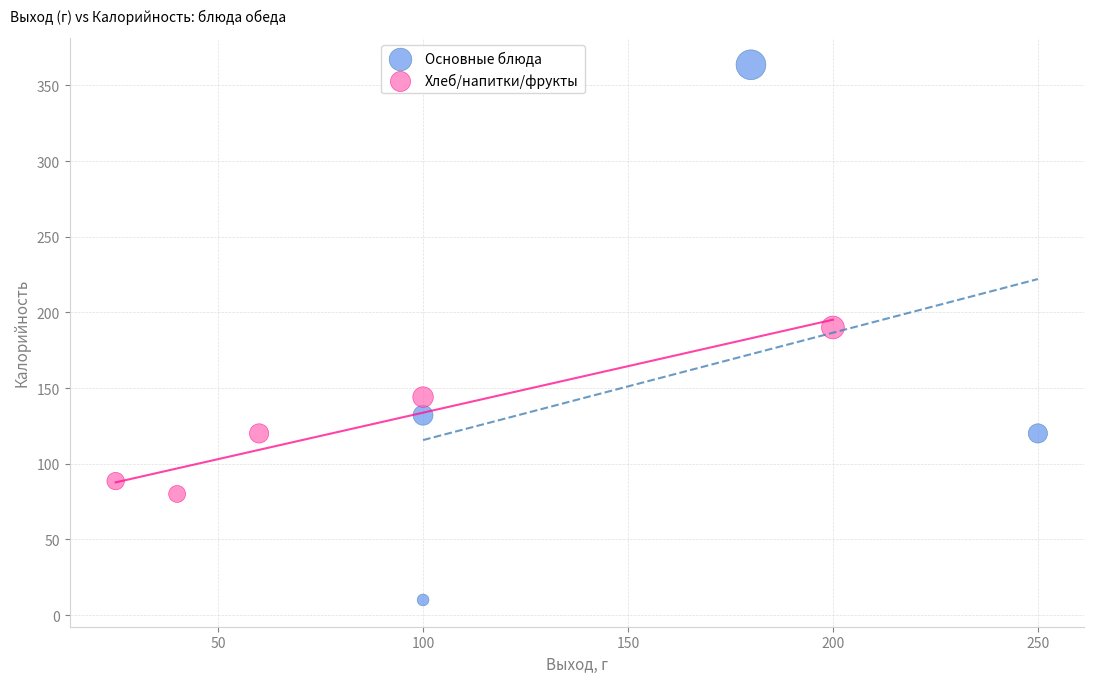

Which series reaches the minimum Y coordinate?

Основные блюда